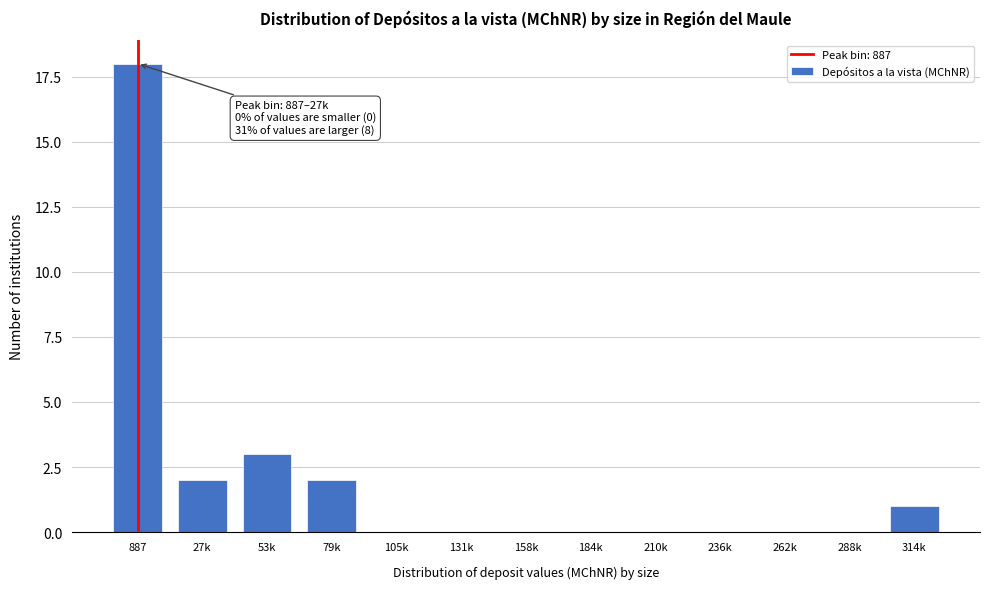

Reading right to left, extract all data points from this chart.

314k=1	288k=0	262k=0	236k=0	210k=0	184k=0	158k=0	131k=0	105k=0	79k=2	53k=3	27k=2	887=18